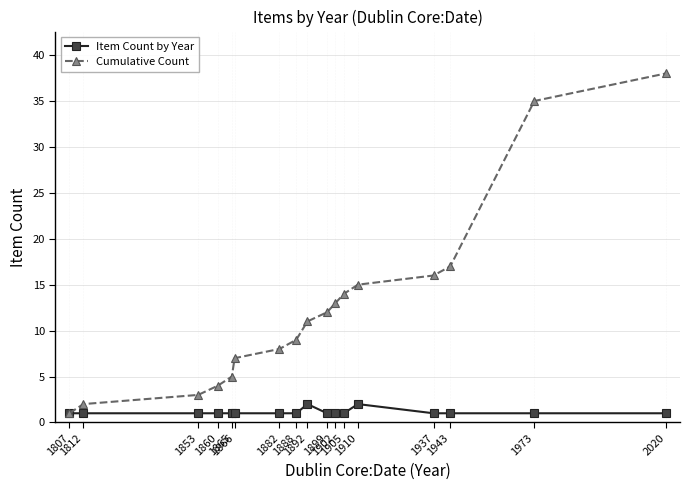

Reading left to right, extract all data points from this chart.

Item Count by Year: 1807=1	1812=1	1853=1	1860=1	1865=1	1866=1	1882=1	1888=1	1892=2	1899=1	1902=1	1905=1	1910=2	1937=1	1943=1	1973=1	2020=1
Cumulative Count: 1807=1	1812=2	1853=3	1860=4	1865=5	1866=7	1882=8	1888=9	1892=11	1899=12	1902=13	1905=14	1910=15	1937=16	1943=17	1973=35	2020=38